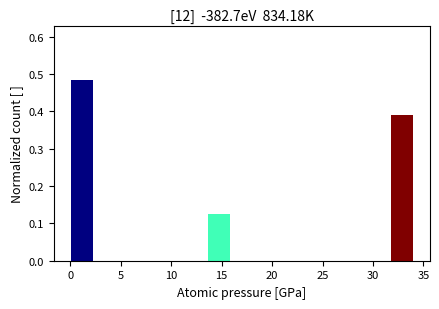

How tall is the bar that spans 31.5 to 34.0 on the x-axis? Neither the bar edges nor the heights are printed on the chart, so give them approximately, as read against the axes.

0.39